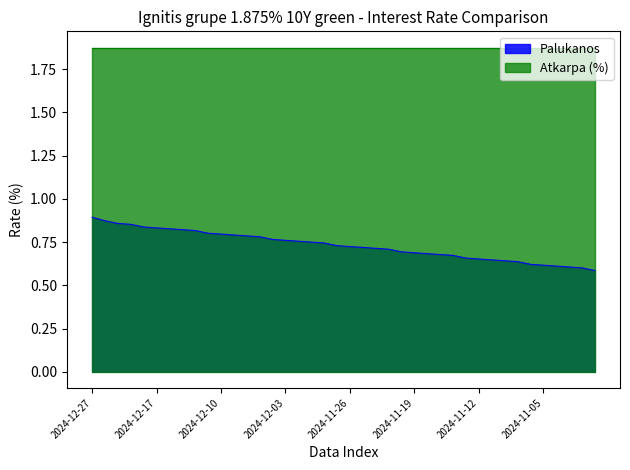

What is the label of the 13th point from the left?

2024-12-06